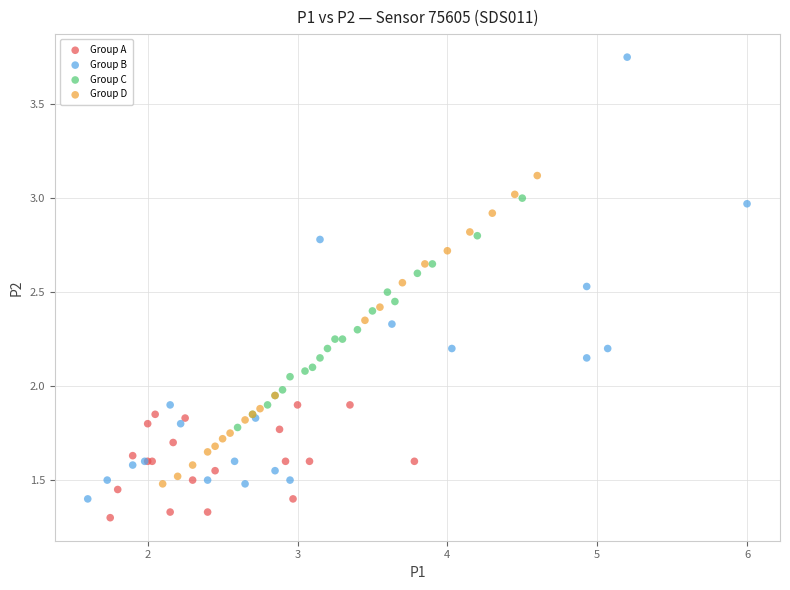

Which series has the largest Y range (max minus min)?

Group B